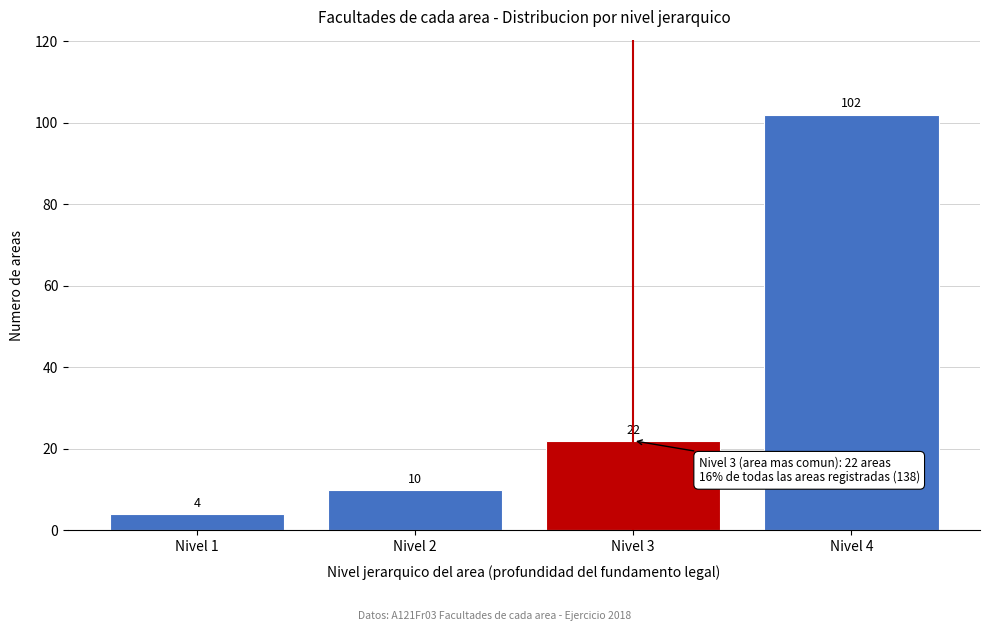

What is the height of the bar covering 2.5 to 3.5 on the x-axis?

22